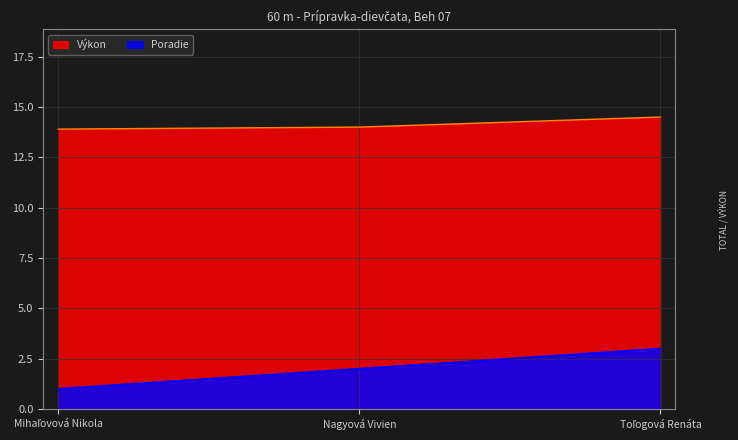

Is the value of Poradie at Toľogová Renáta greater than the value of Výkon at Nagyová Vivien?

No